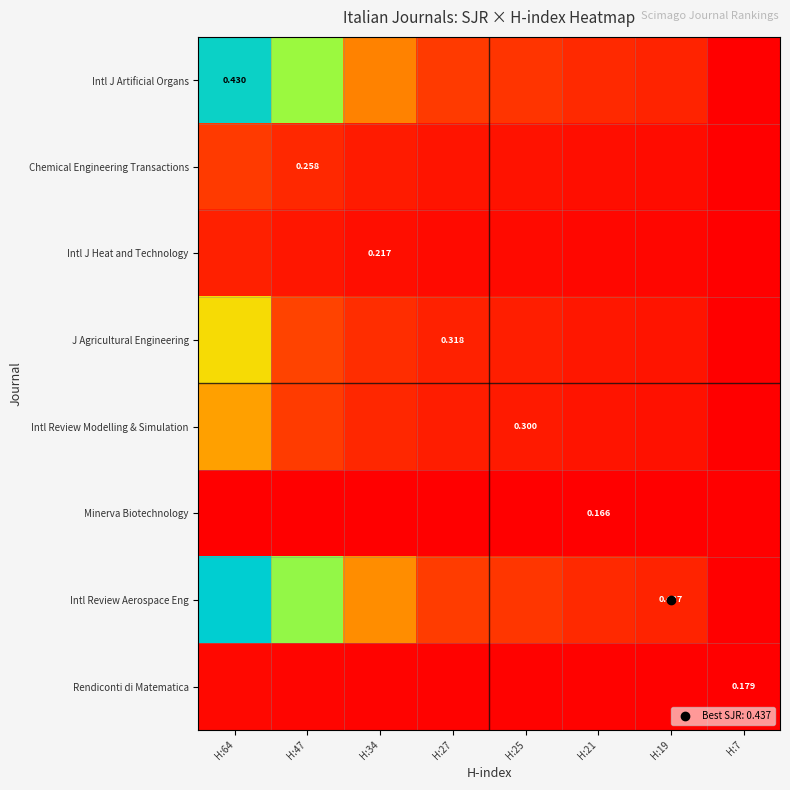

What is the average value of the Intl Review Modelling & Simulation series?

0.2